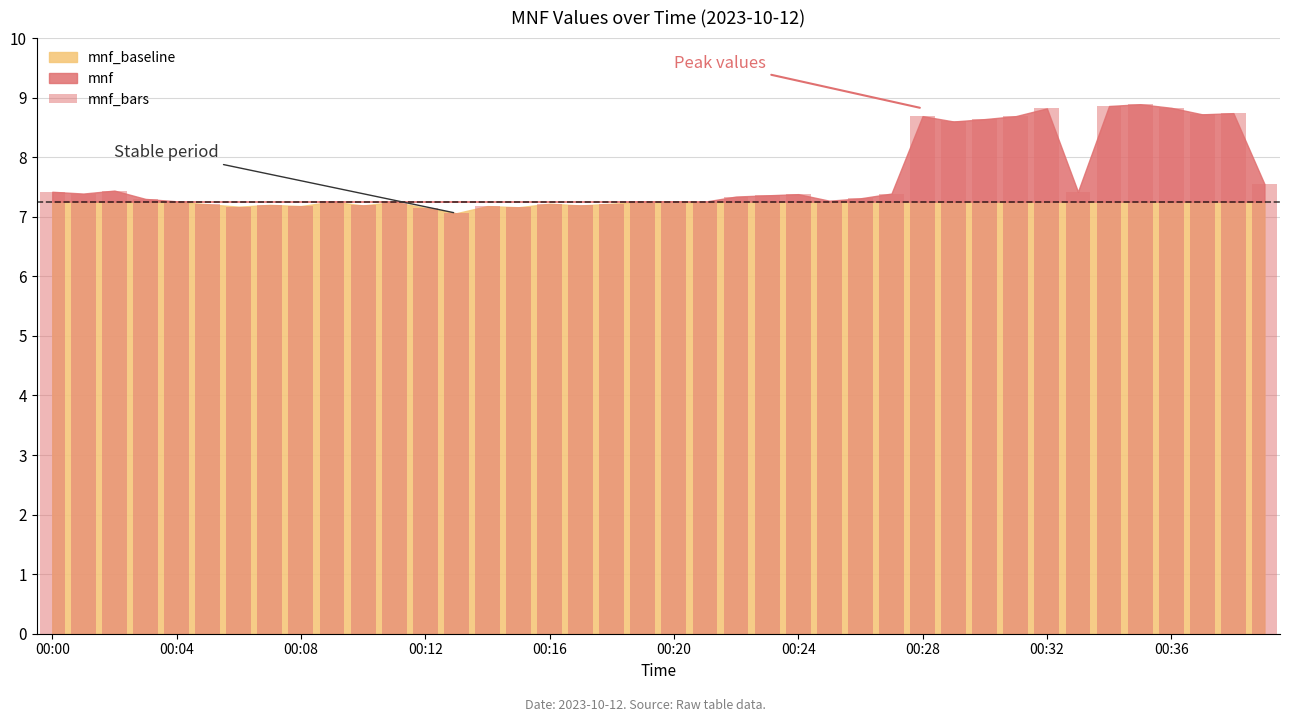

Are the bars grouped side by side (vs. stacked)?

No